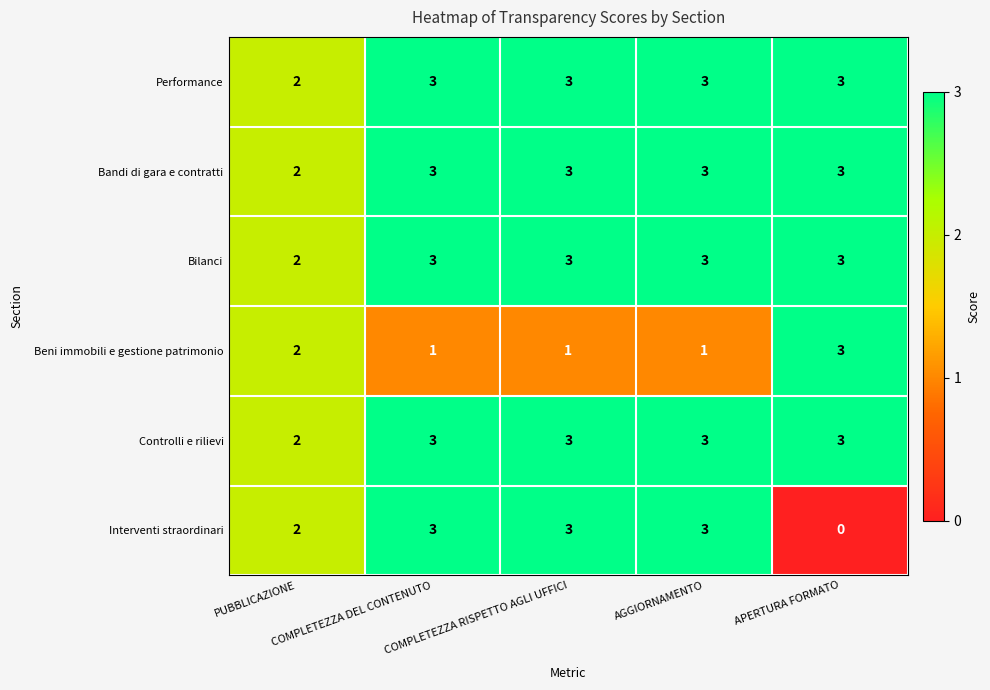

What is the average value of the Bandi di gara e contratti series?

3